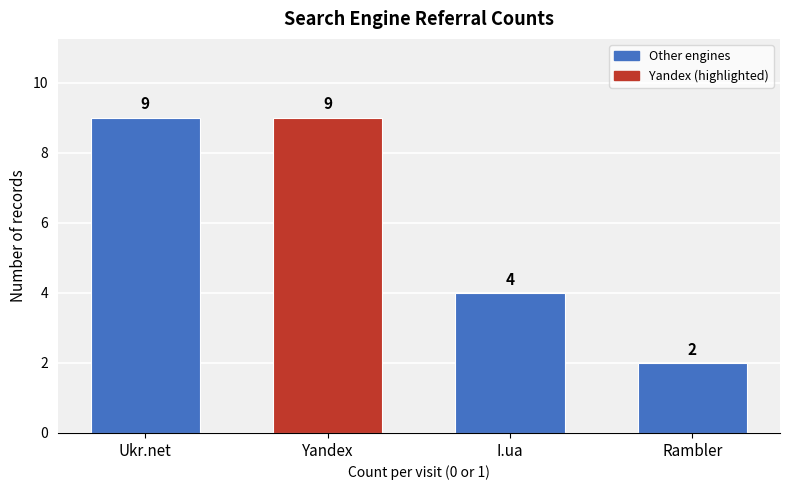

Reading left to right, what are all the values shown in this chart?

9	9	4	2